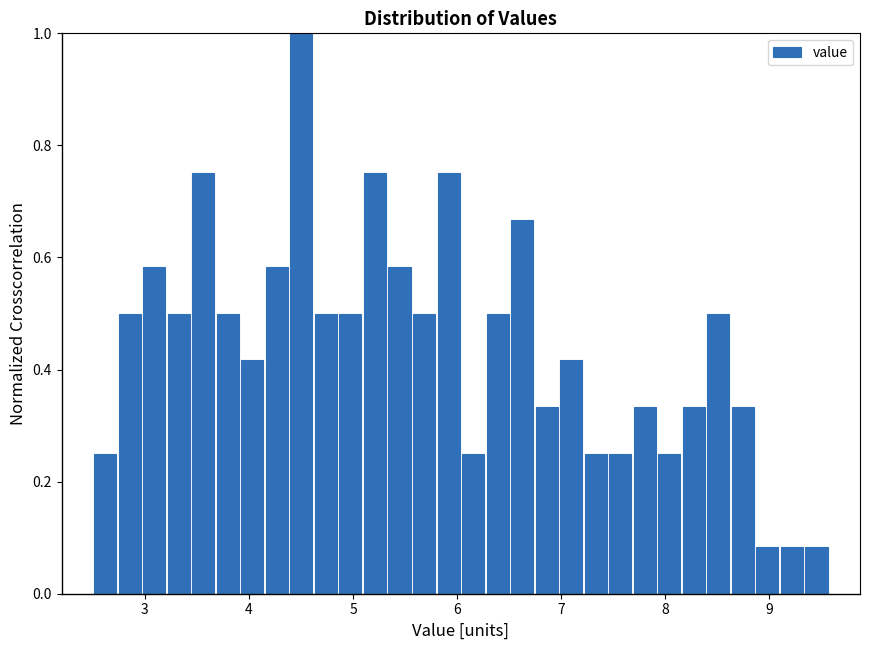

Read against the x-axis, roughly where is the centre of the tallest bar?

4.5